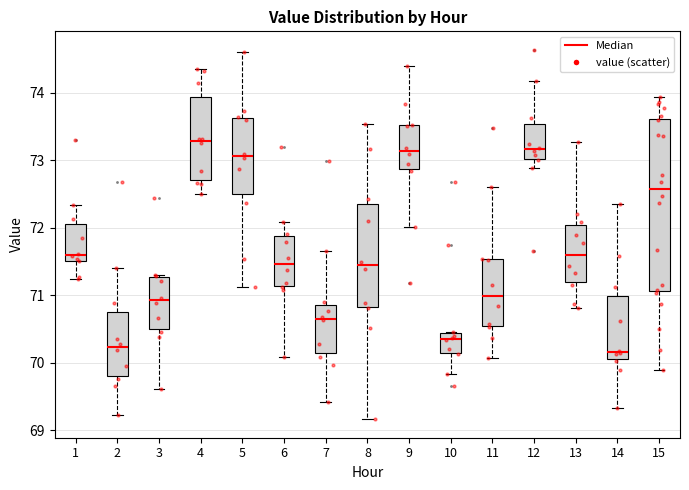

Where does the median line of the box at x = 8 sit on the y-axis? The values are not printed on the chart, so give them approximately, as read against the axis.

71.4